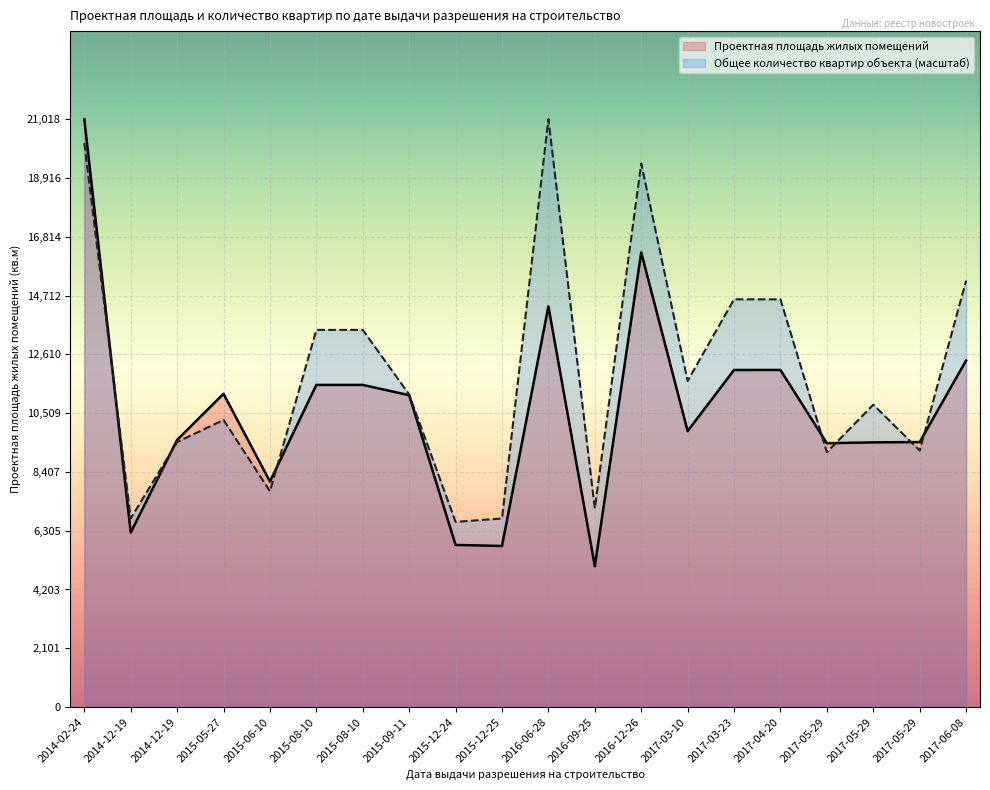

Does the chart display data point markers on the line(s)?

No